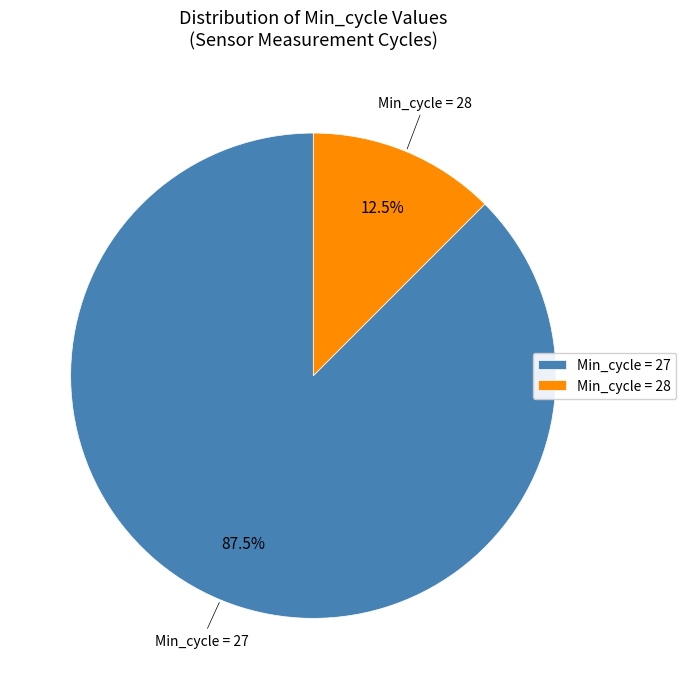

What is the ratio of the value at Min_cycle = 27 to the value at Min_cycle = 28?

7.0